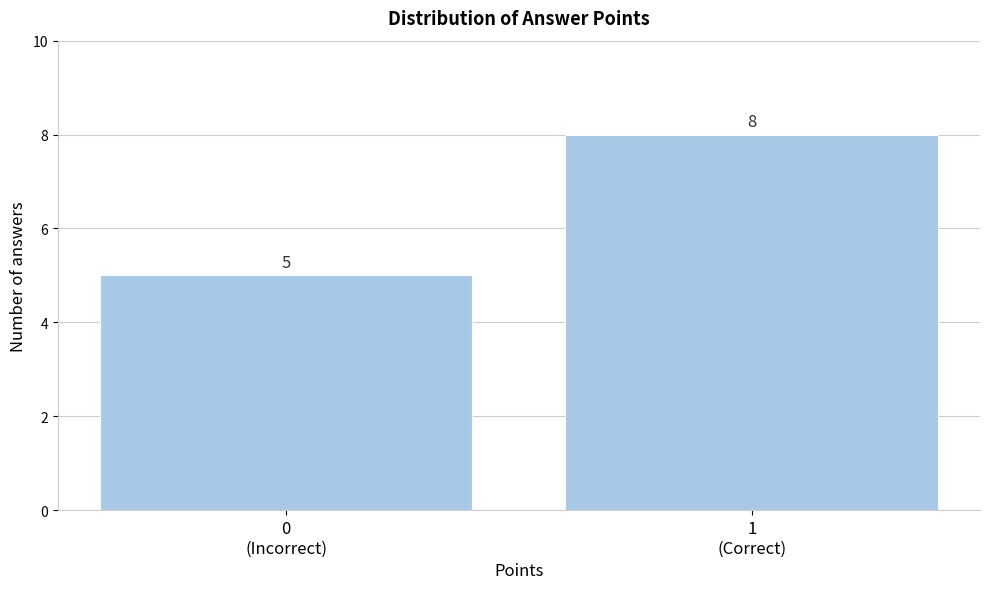

Reading right to left, list all the values displayed in this chart.

8	5